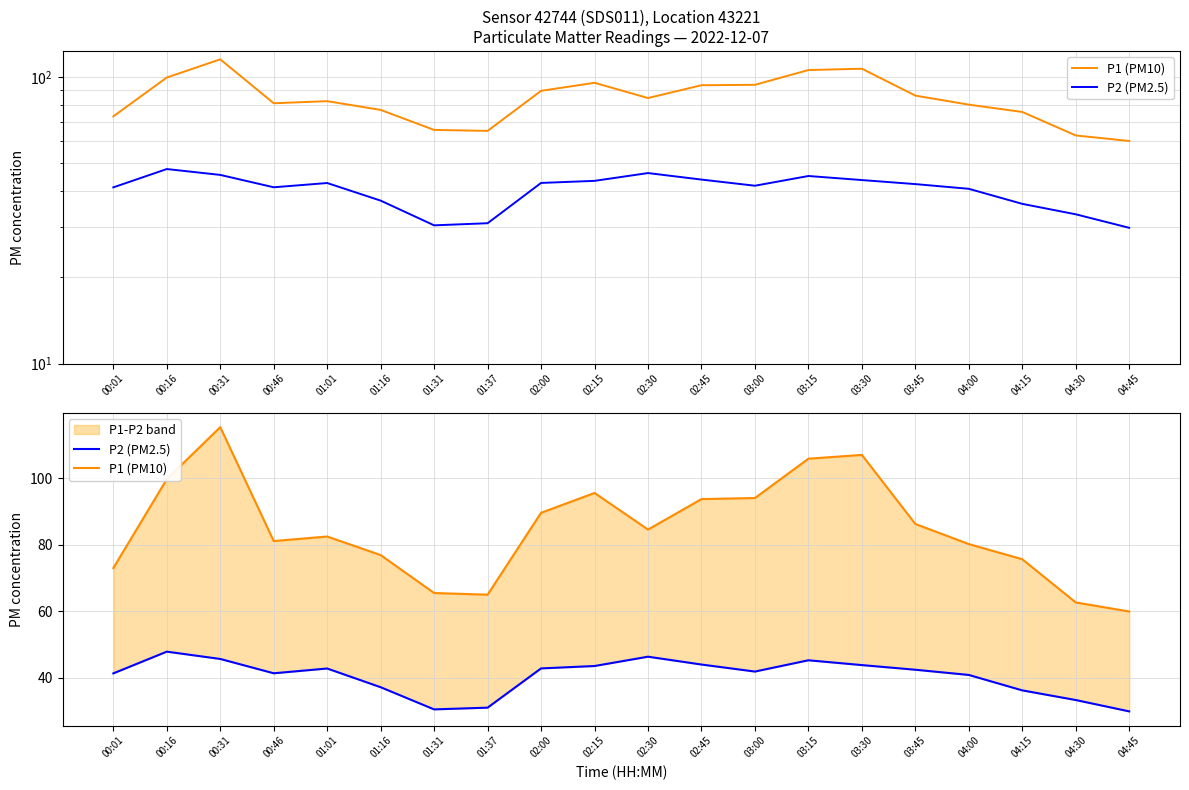

Is it true that P2 (PM2.5) equals 16.5 at 00:31?

False